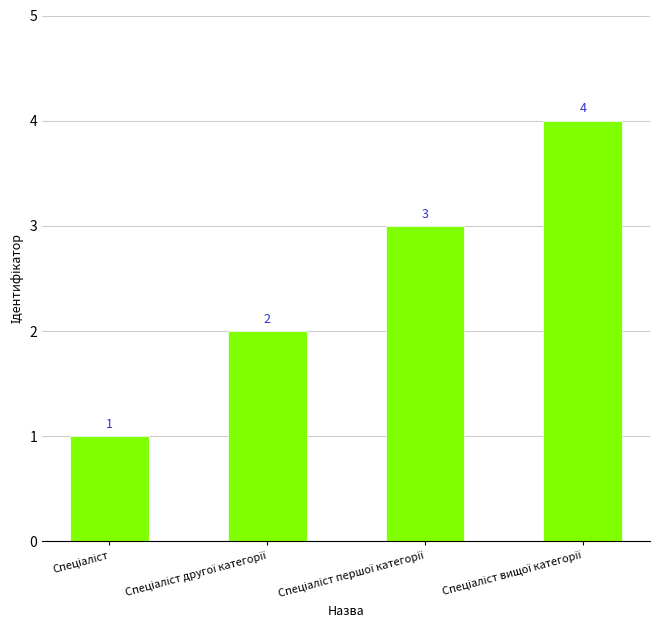

How many bars are there in total?

4